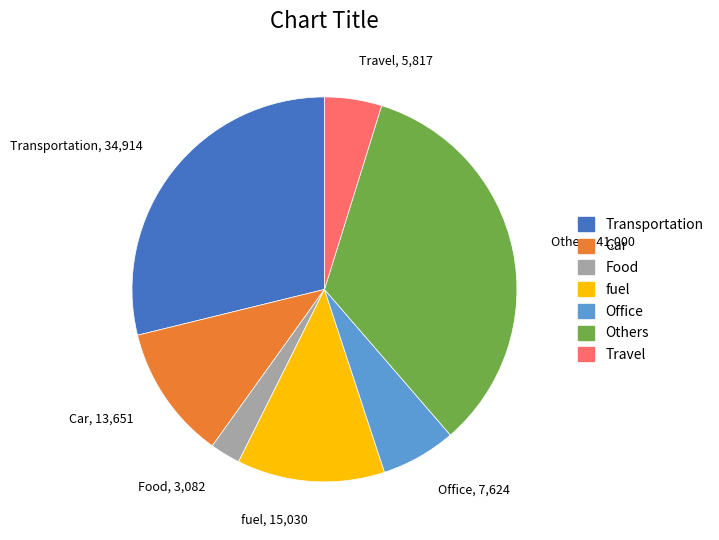

Is there a majority slice in this chart?

No